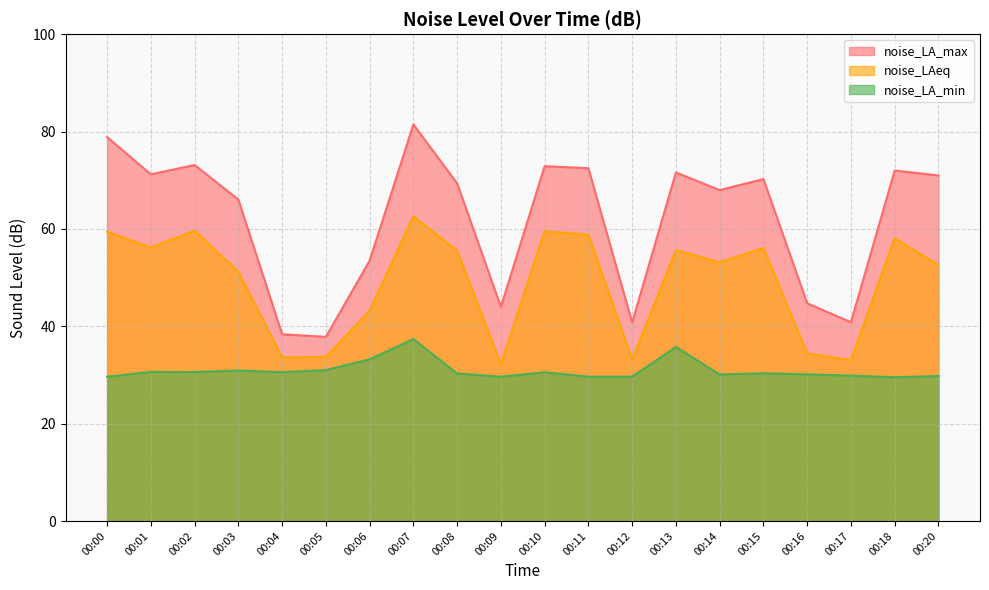

Rank the categories by noise_LA_max value from highest to lowest.

00:07, 00:00, 00:02, 00:10, 00:11, 00:18, 00:13, 00:01, 00:20, 00:15, 00:08, 00:14, 00:03, 00:06, 00:16, 00:09, 00:17, 00:12, 00:04, 00:05